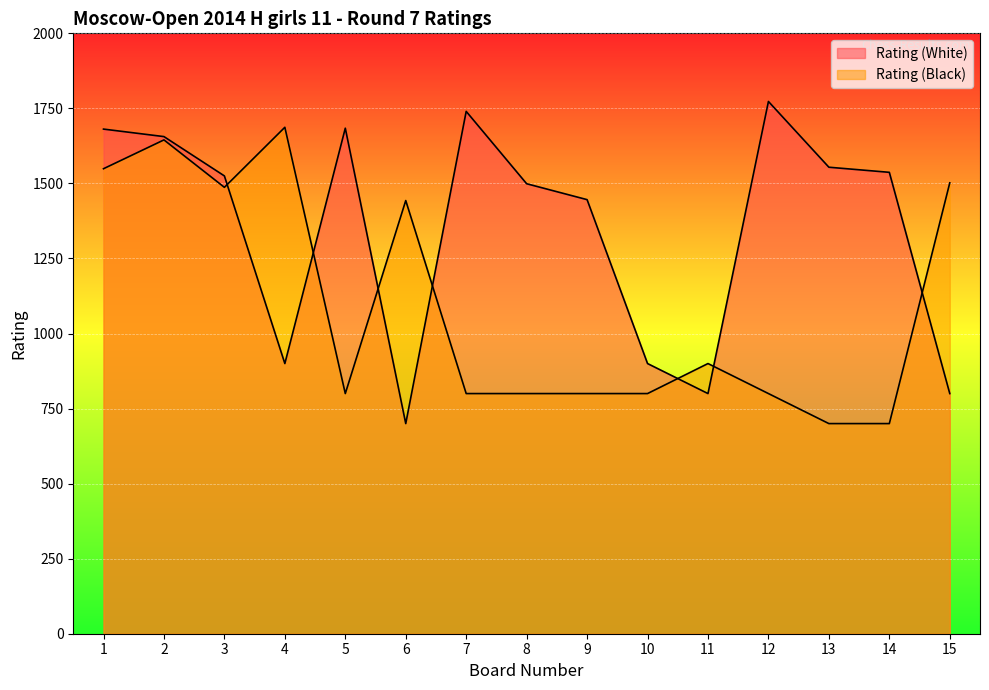

How many values in the Rating (Black) series are below 800?

2